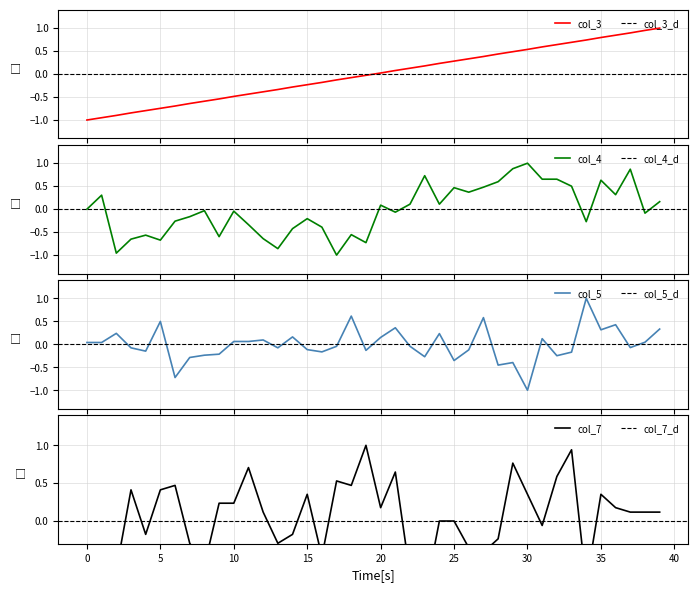

What is the maximum value for col_3?

1.0